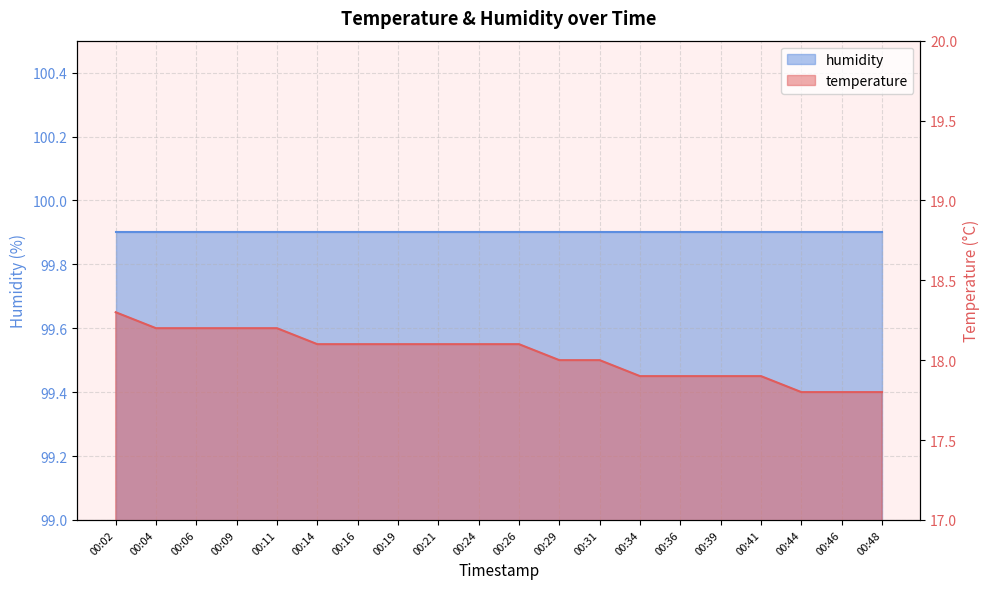

The value at 00:46 is 17.8. True or false?

True